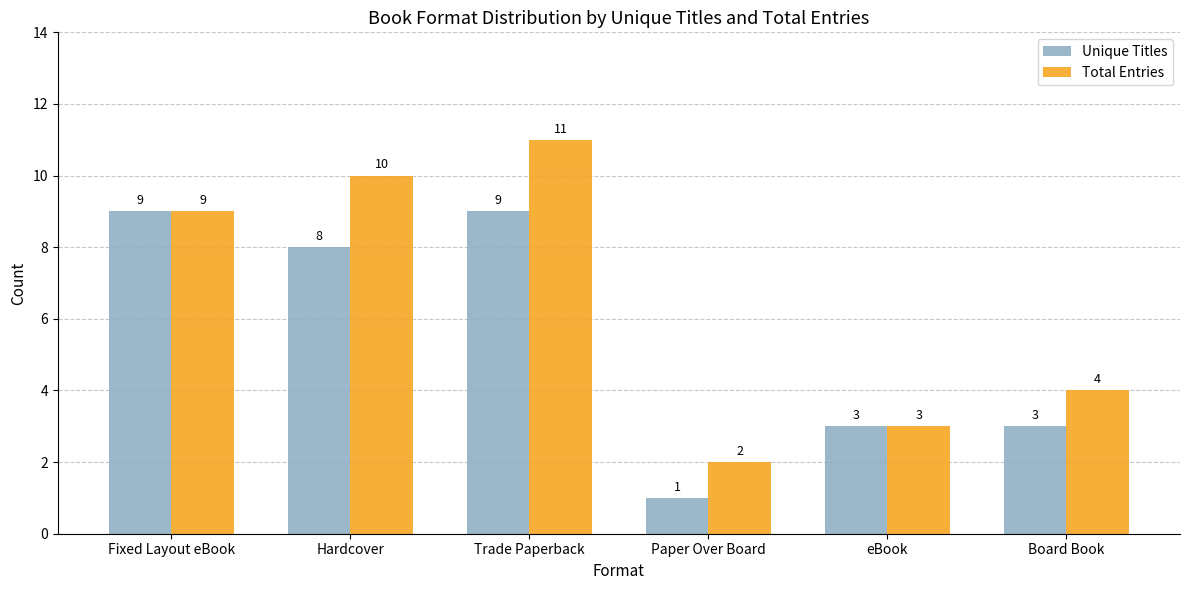

Which series changed the most between Fixed Layout eBook and Trade Paperback?

Total Entries